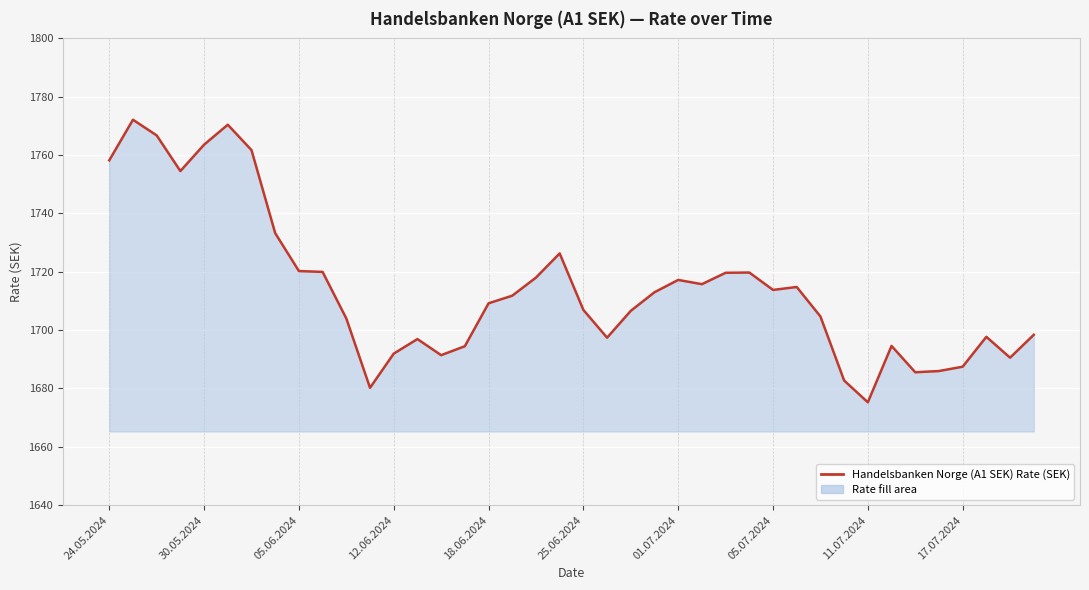

What is the difference between the maximum and minimum values?

96.9